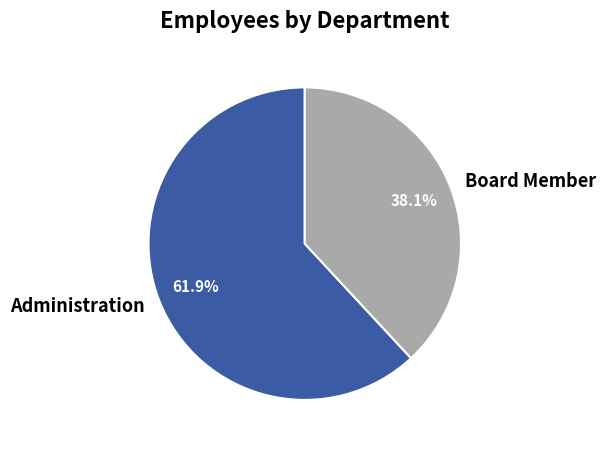

What is the ratio of the value at Board Member to the value at Administration?

0.6